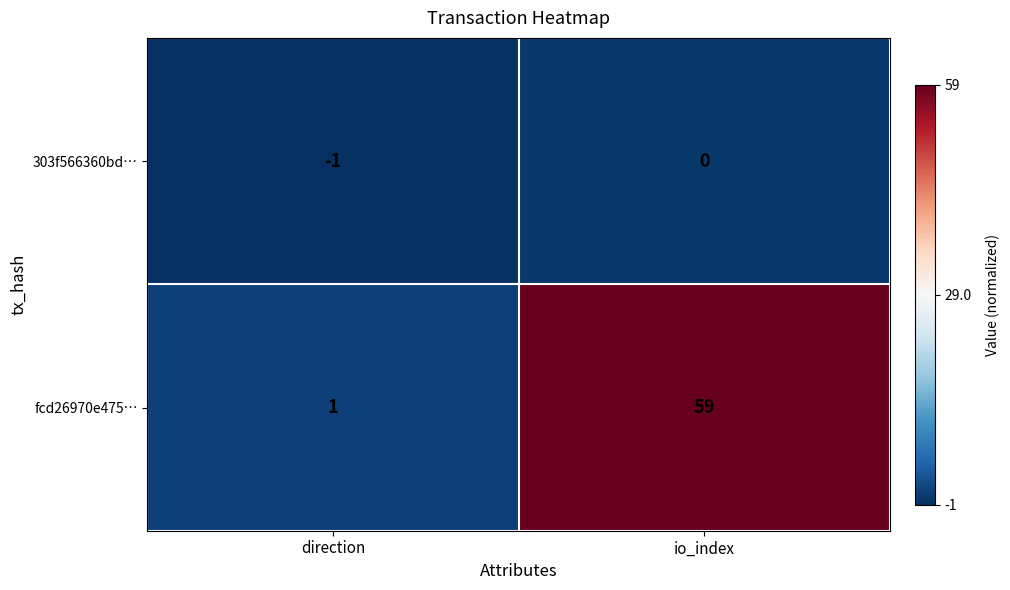

Rank the series by their average value, from highest to lowest.

fcd26970e475…, 303f566360bd…